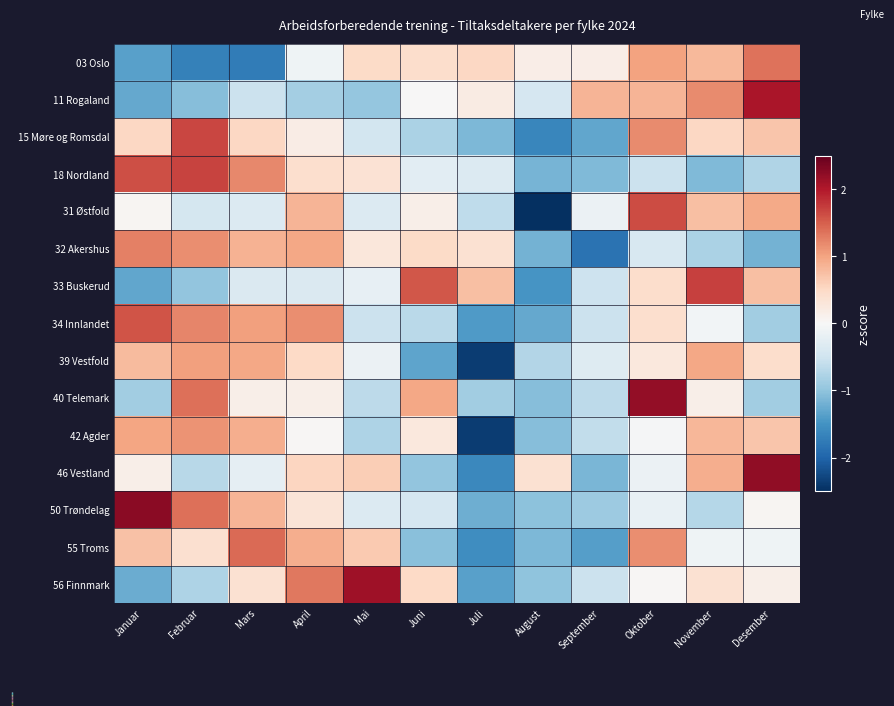

What is the maximum value shown in the chart?

2.2